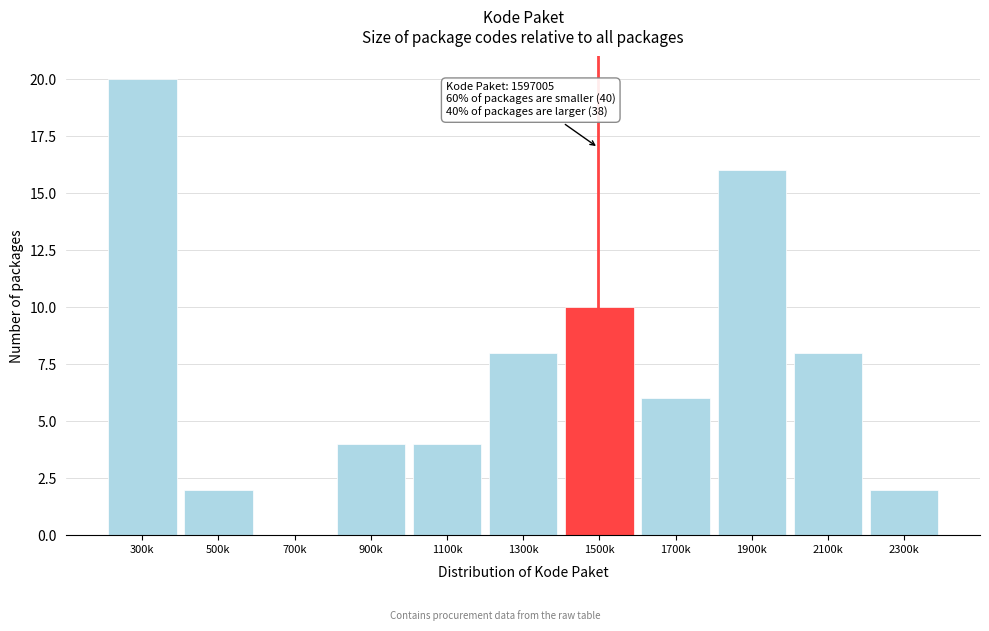

Reading left to right, what are all the values shown in this chart?

300k=20	500k=2	700k=0	900k=4	1100k=4	1300k=8	1500k=10	1700k=6	1900k=16	2100k=8	2300k=2